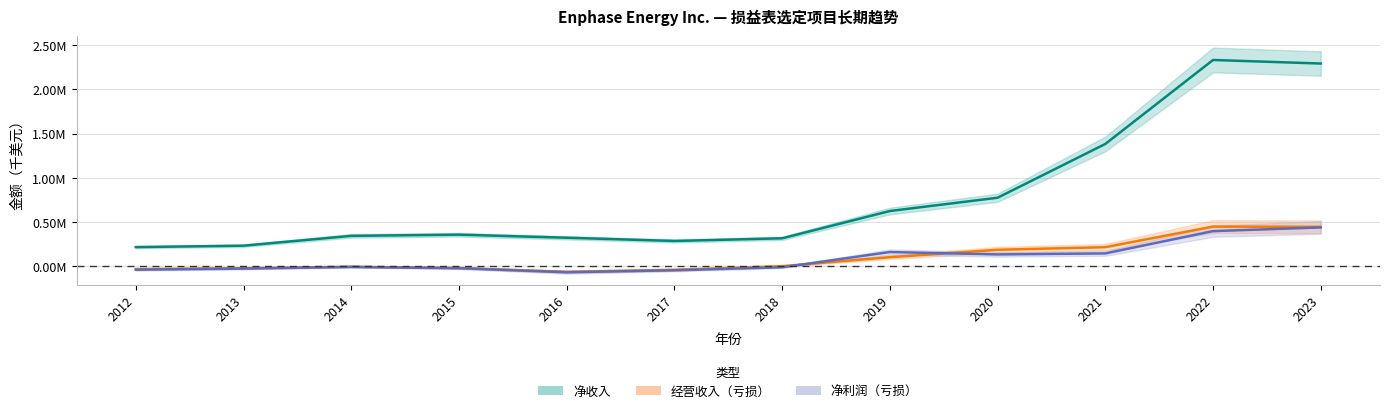

Which has a higher value, 2015 or 2019?

2019